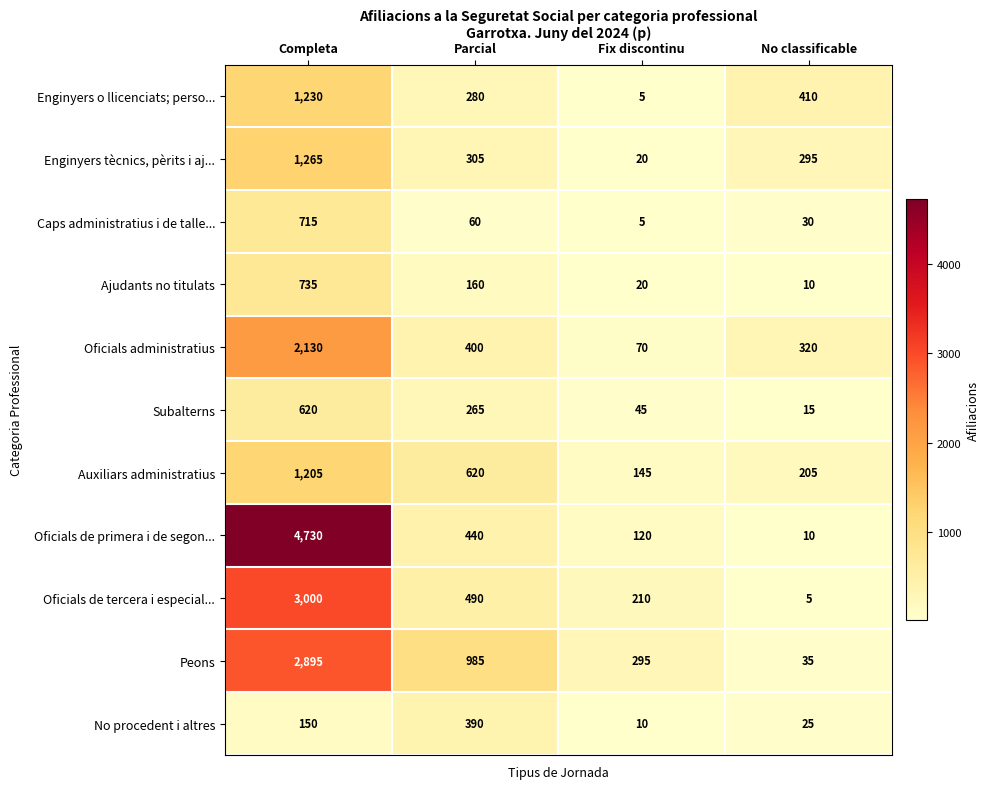

The value of Oficials de primera i de segon... at No classificable is 10. True or false?

True